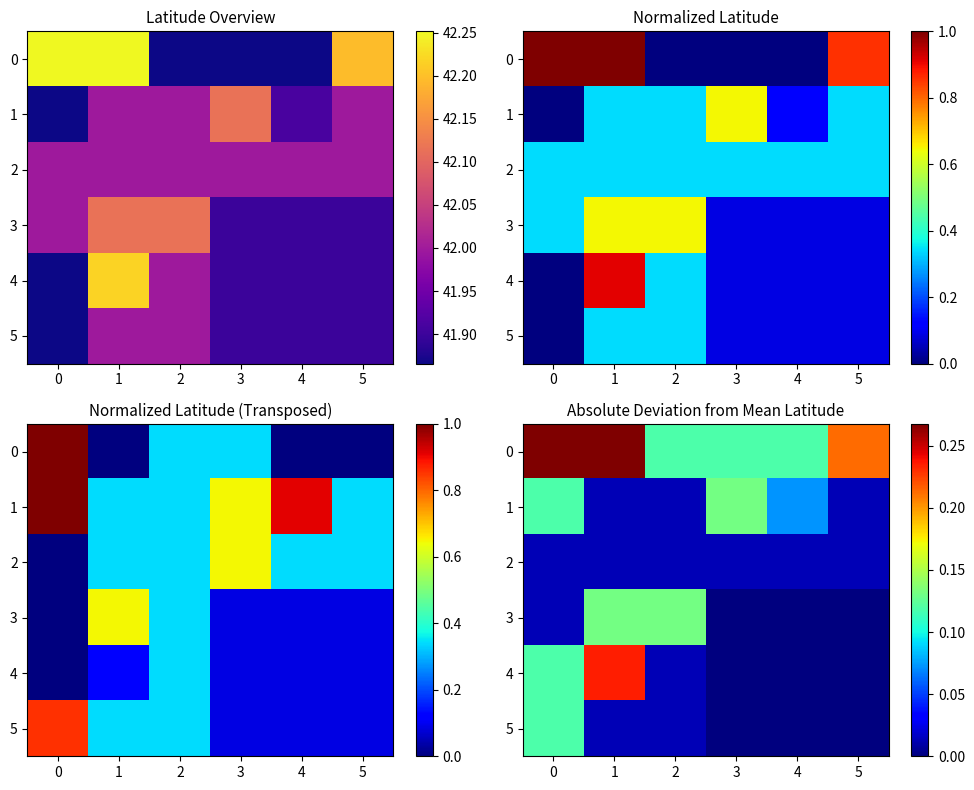

Count the number of data series in this chart.

6